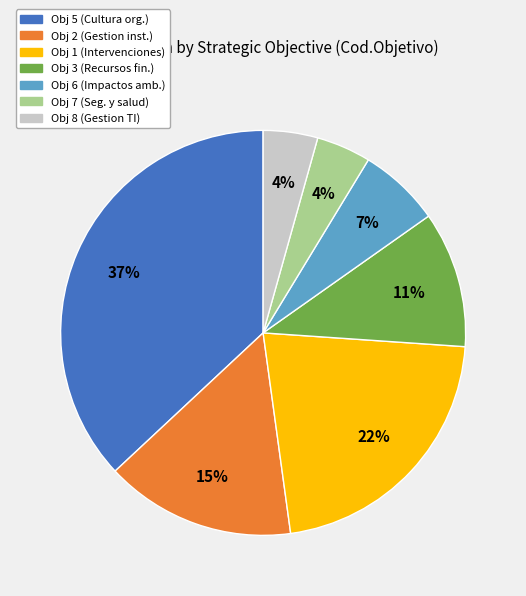

Is there any slice that represents more than half of the pie?

No